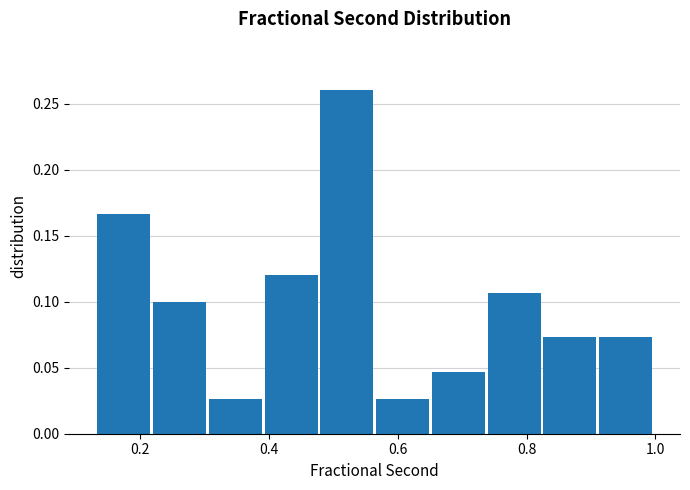

Reading left to right, list every bar in this chart as the range it spans on the x-axis followed by its height. Neither the bar edges nor the heights are printed on the chart, so give them approximately, as read against the axes.

0.14 to 0.22: 0.165
0.22 to 0.30: 0.100
0.30 to 0.40: 0.025
0.40 to 0.48: 0.120
0.48 to 0.56: 0.260
0.56 to 0.66: 0.025
0.66 to 0.74: 0.045
0.74 to 0.82: 0.105
0.82 to 0.92: 0.075
0.92 to 1.00: 0.075